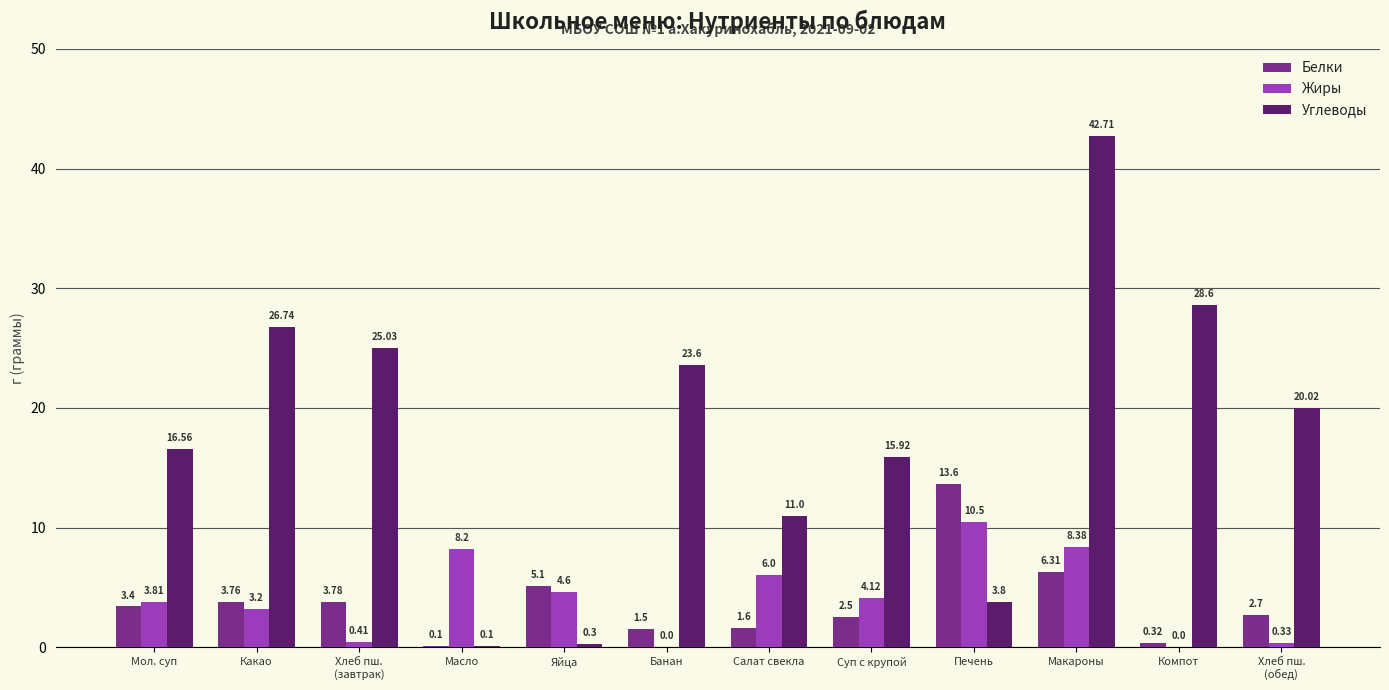

Which series changed the most between Суп с крупой and Компот?

Углеводы